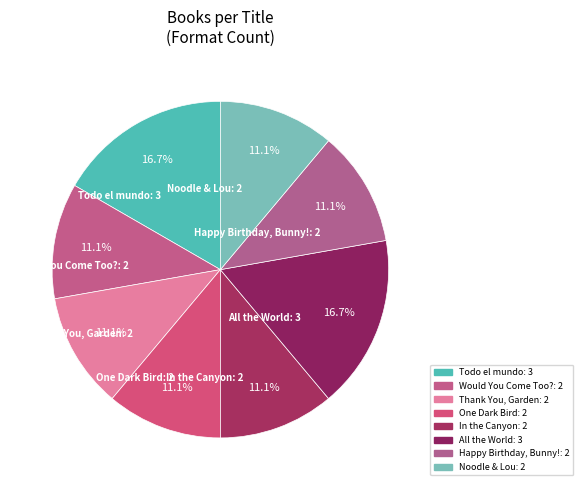

How much of the chart is everything except Noodle & Lou?

88.9%